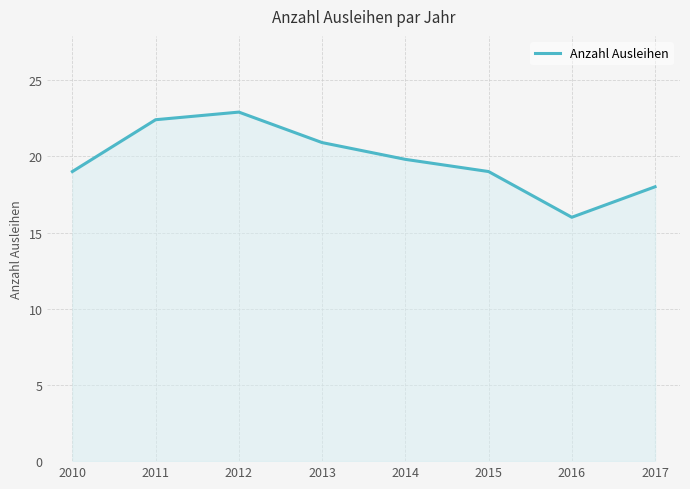

What is the change in value from 2012 to 2016?

-6.9